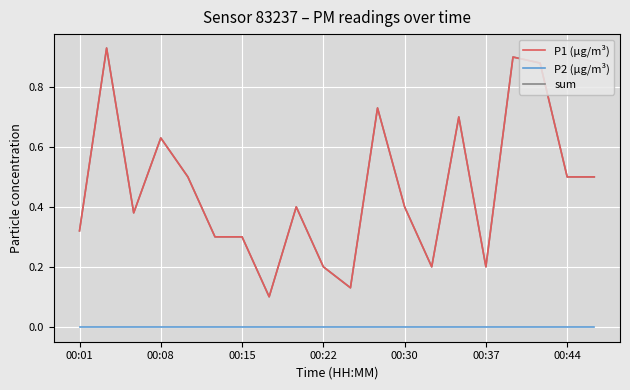

Is this an area chart (filled region under the line)?

No